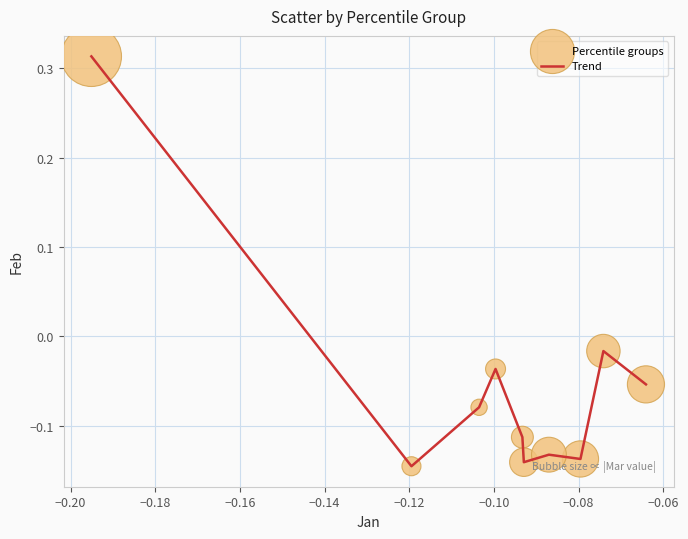

What is the difference between the maximum and minimum values?

0.5